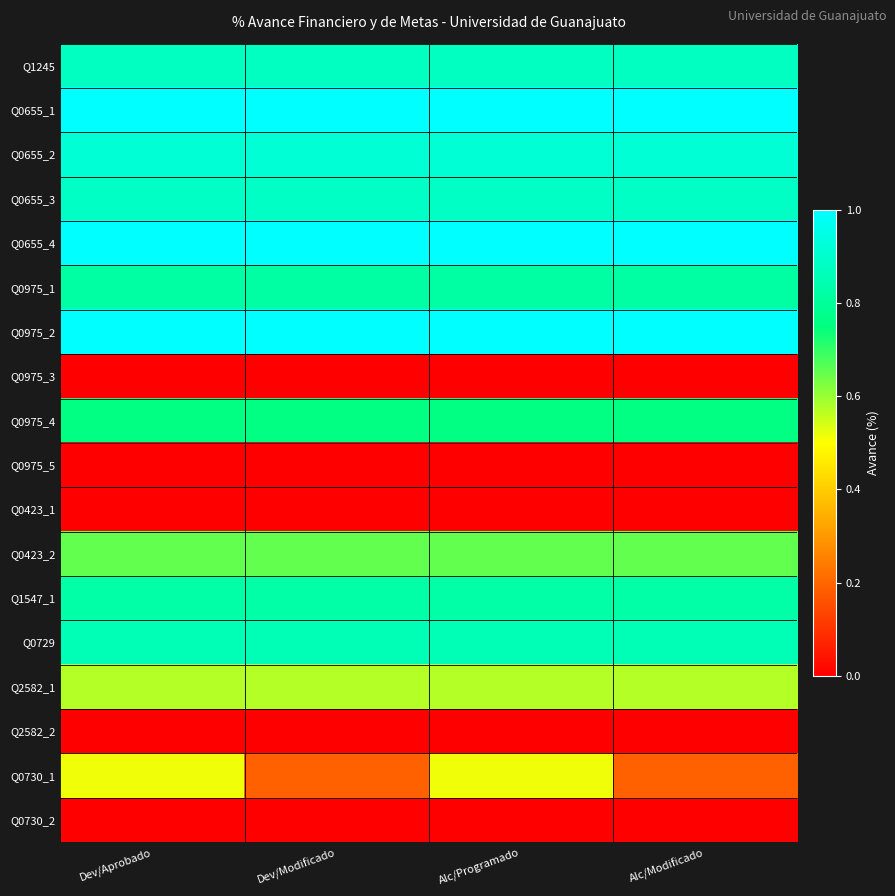

Which category has the lowest value across all series?

Dev/Aprobado